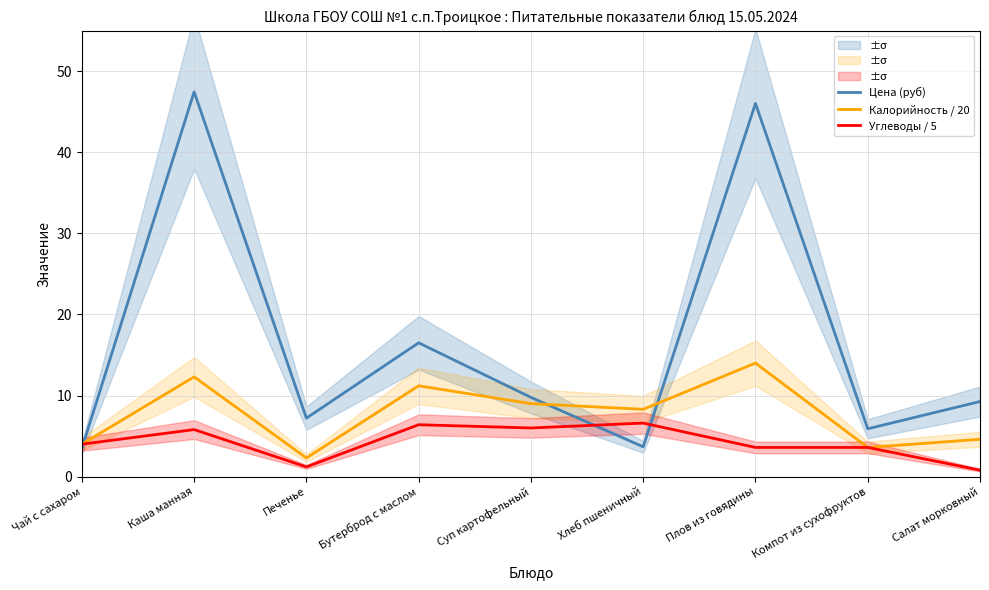

Read the Цена (руб) value at Салат морковный.

9.3